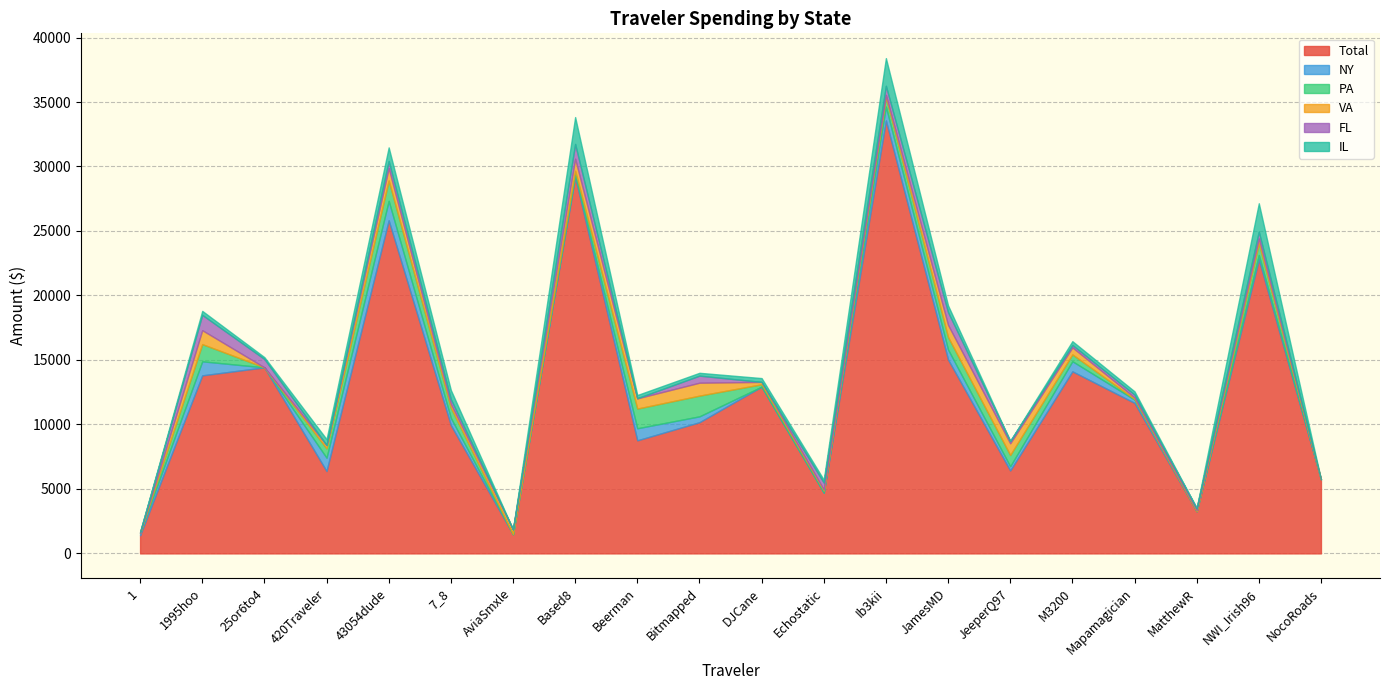

At which label does NY first exceed 339?

1995hoo